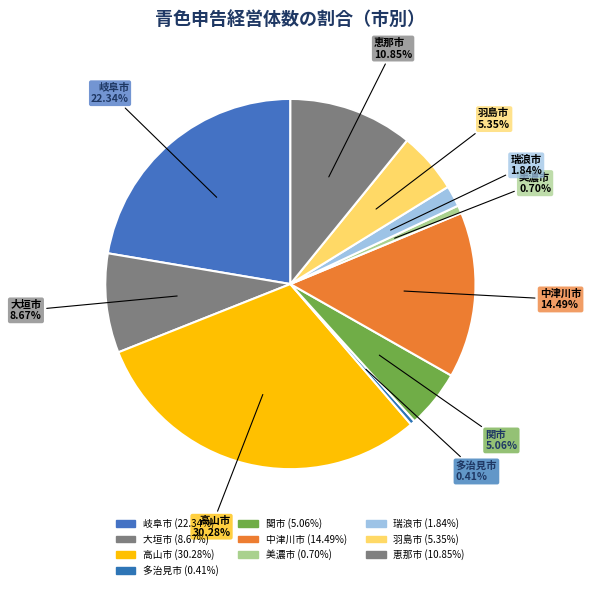

Count the number of slices in the pie.

10